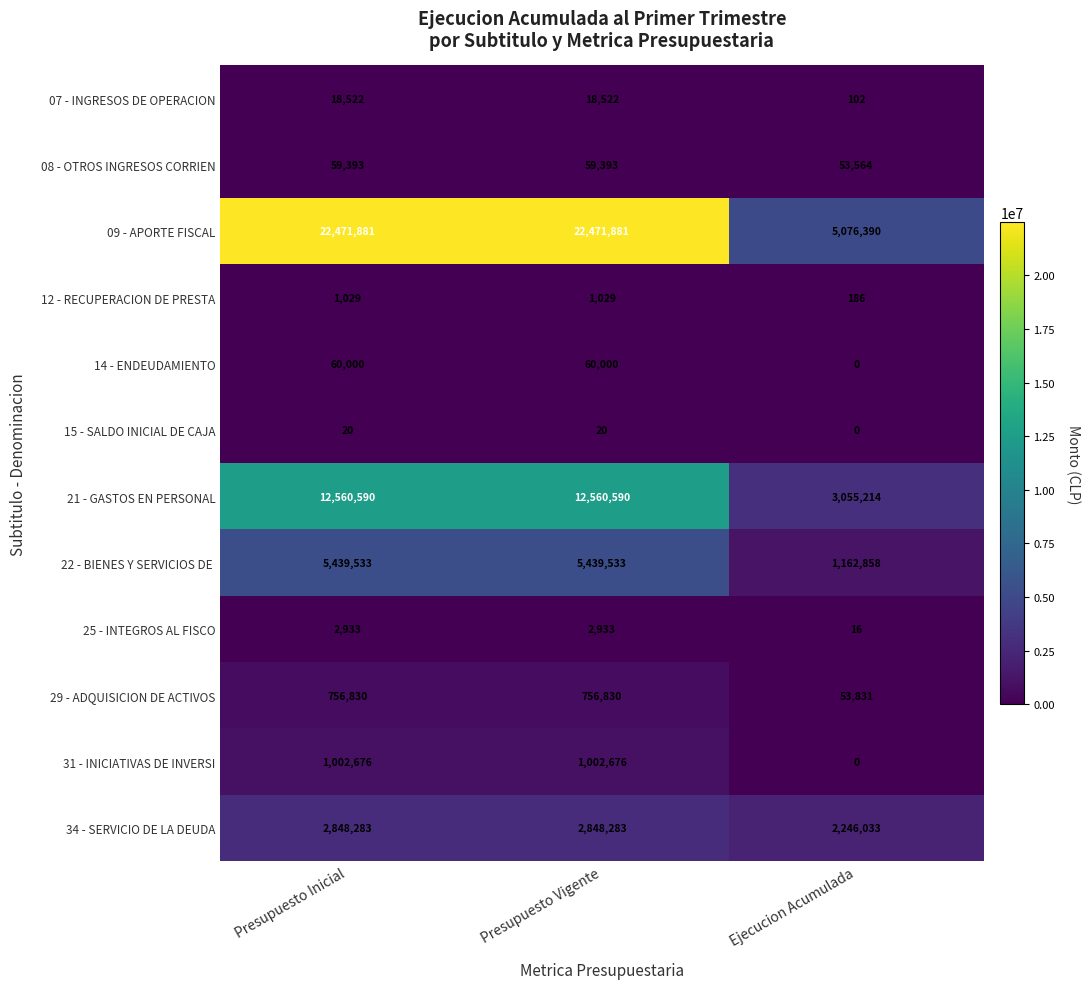

Which series changed the most between Presupuesto Vigente and Ejecucion Acumulada?

09 - APORTE FISCAL